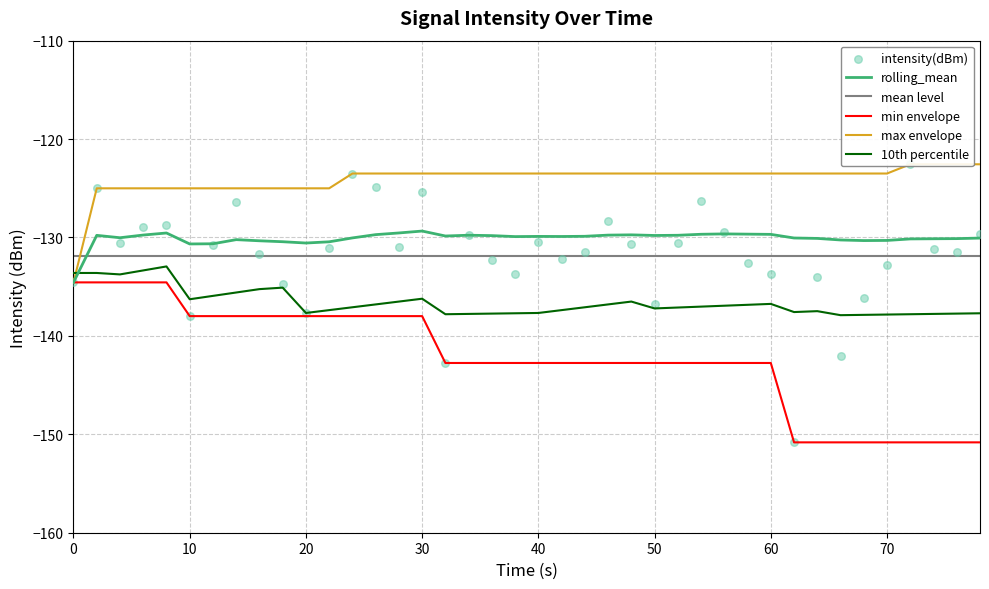

The value of 10th percentile at 10 is -136.3. True or false?

True